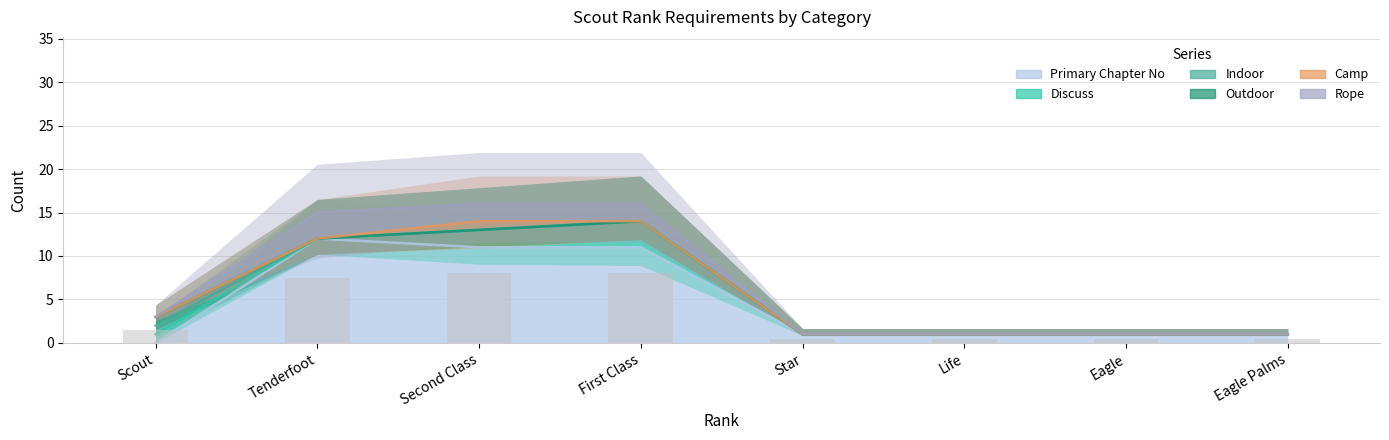

What are all the series names shown in the legend?

discuss, indoor, outdoor, camp, rope, primary_chapter_no